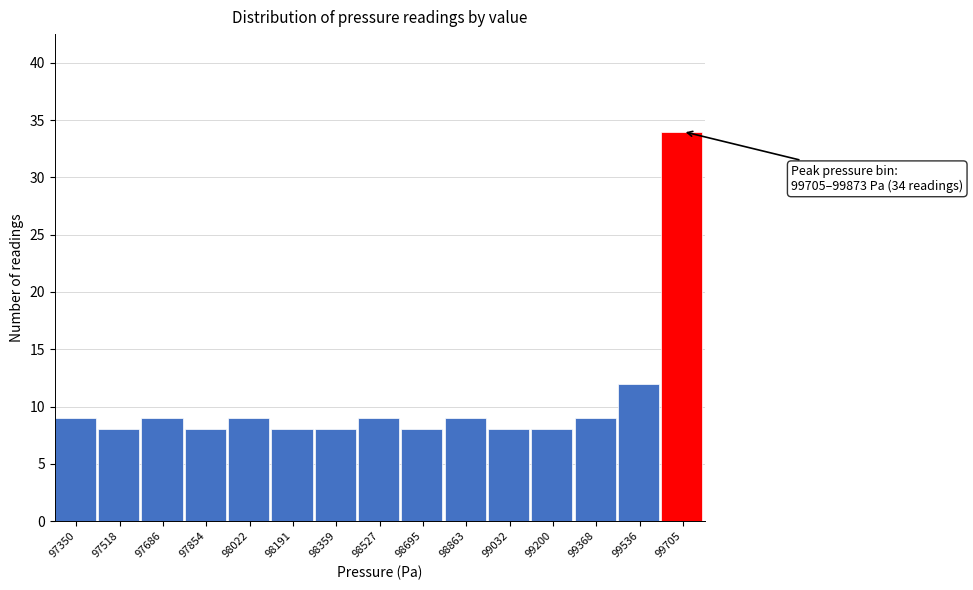

Reading left to right, list all the values displayed in this chart.

97350=9	97518=8	97686=9	97854=8	98022=9	98191=8	98359=8	98527=9	98695=8	98863=9	99032=8	99200=8	99368=9	99536=12	99705=34